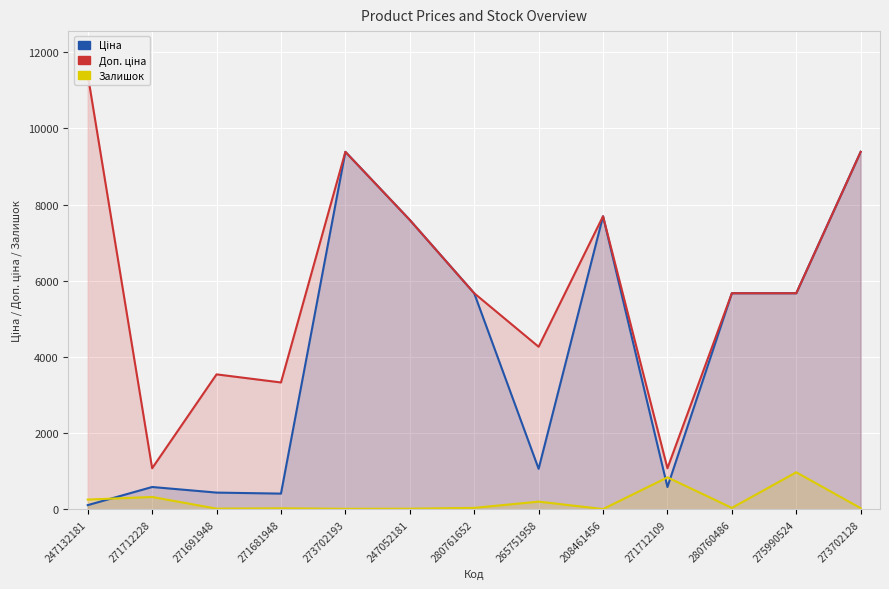

How many lines are shown in the chart?

3